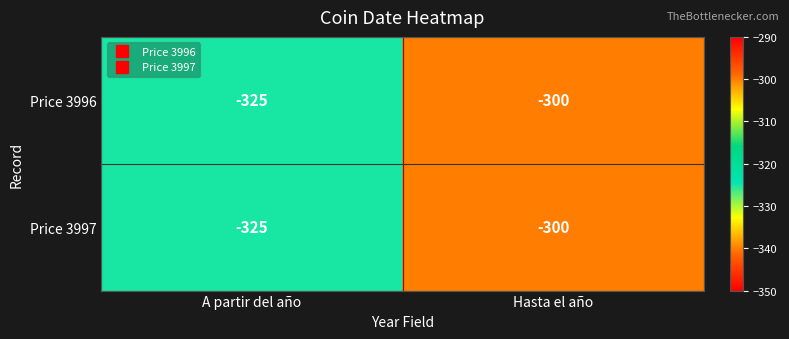

Which category has the highest value across all series?

Hasta el año